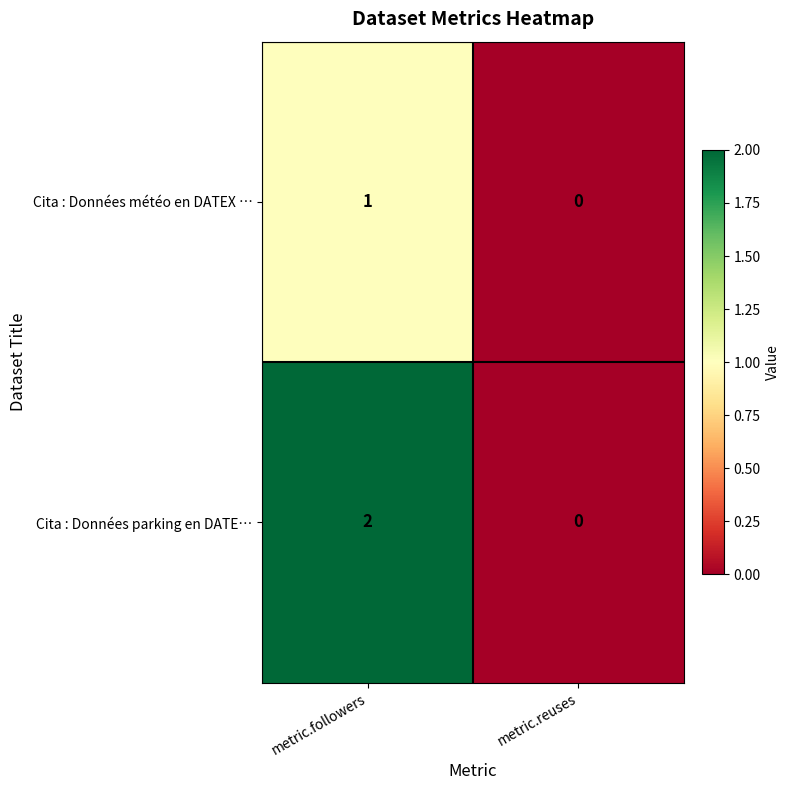

What is the total value across all series at metric.followers?

3